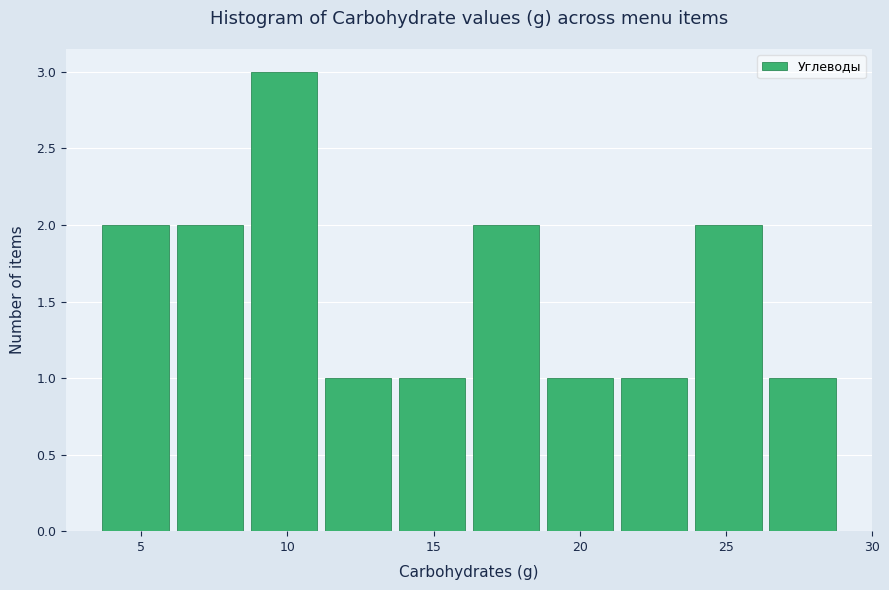

Which range on the x-axis has the tallest bar?

8.5 to 11.0